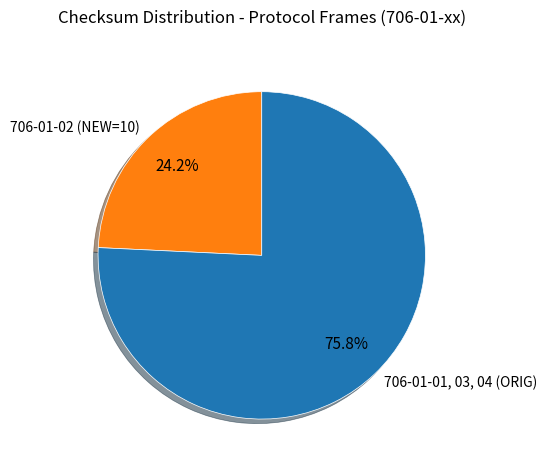

Which category has the biggest portion of the pie?

706-01-01, 03, 04 (ORIG)